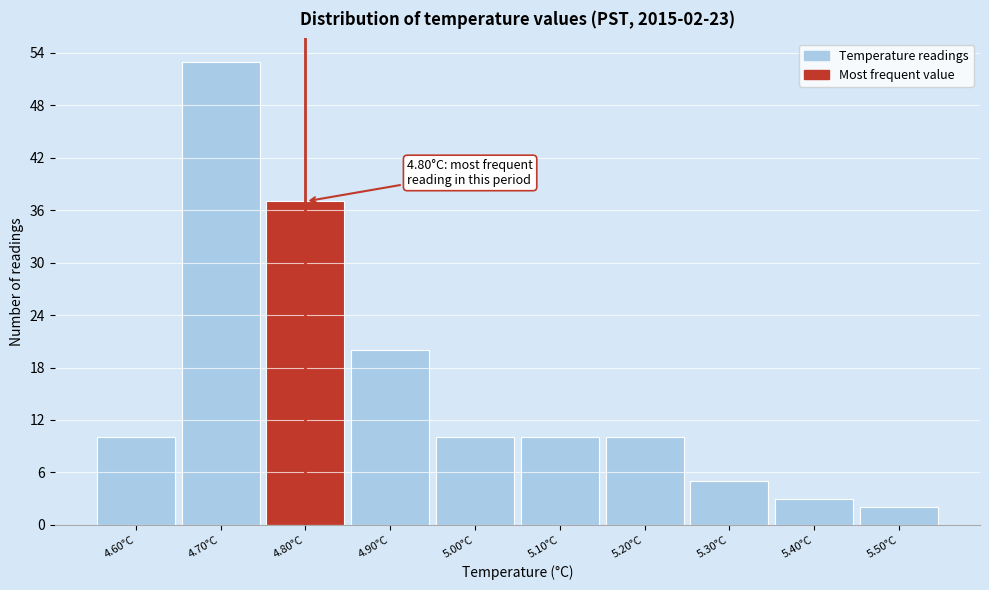

Over which range of the x-axis is the bar tallest?

4.65 to 4.75